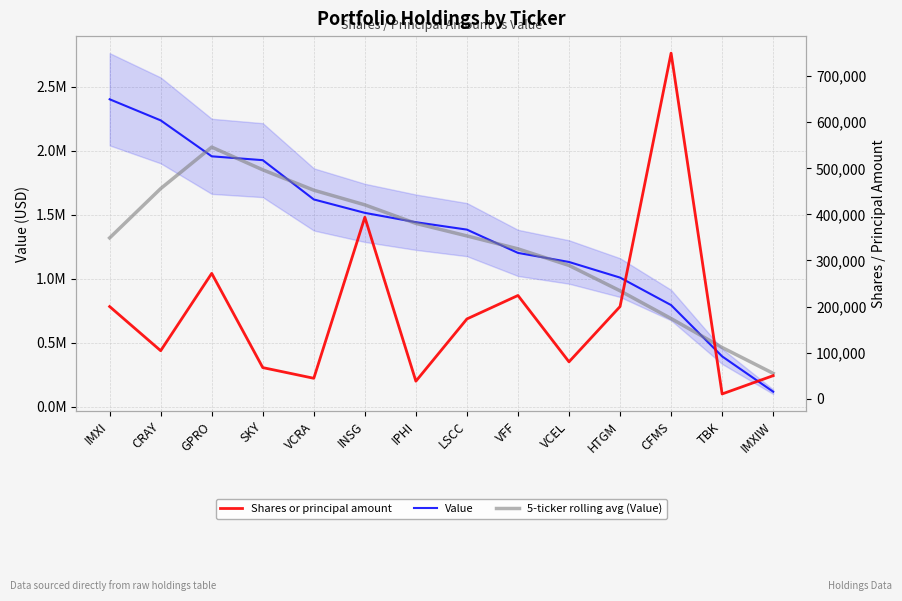

What is the maximum value for Value?

2404000